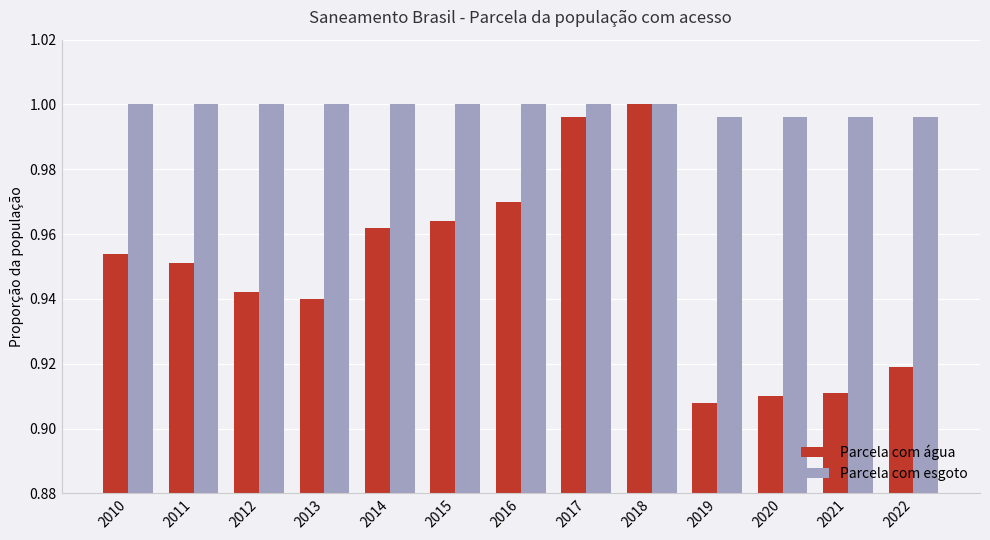

Rank the series at 2011 from highest to lowest value.

Parcela com esgoto, Parcela com água